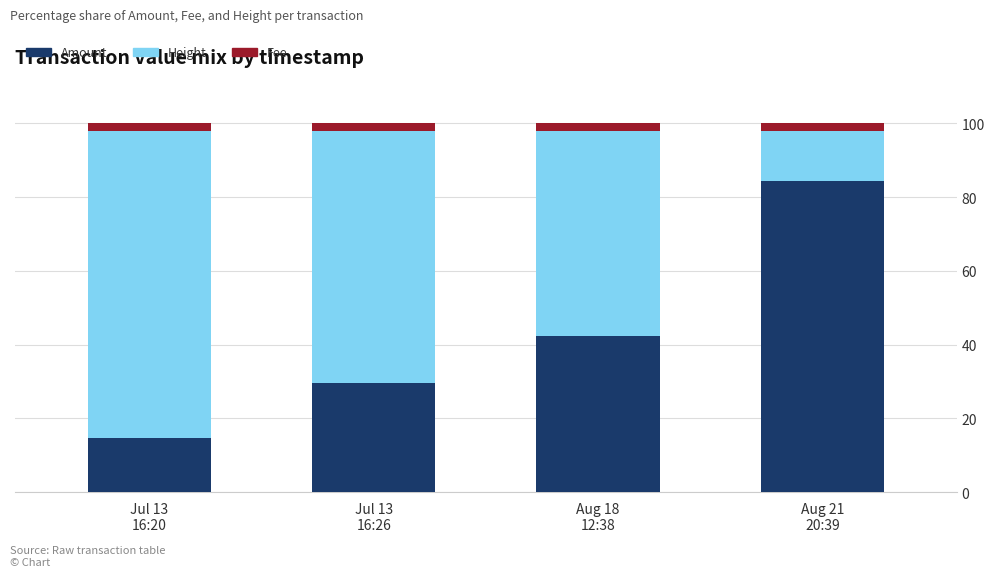

What is the difference between the maximum and minimum values in the Amount series?

69.6